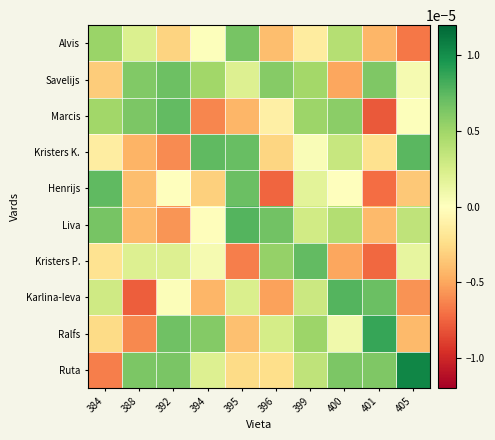

Which series changed the most between 396 and 405?

Ruta